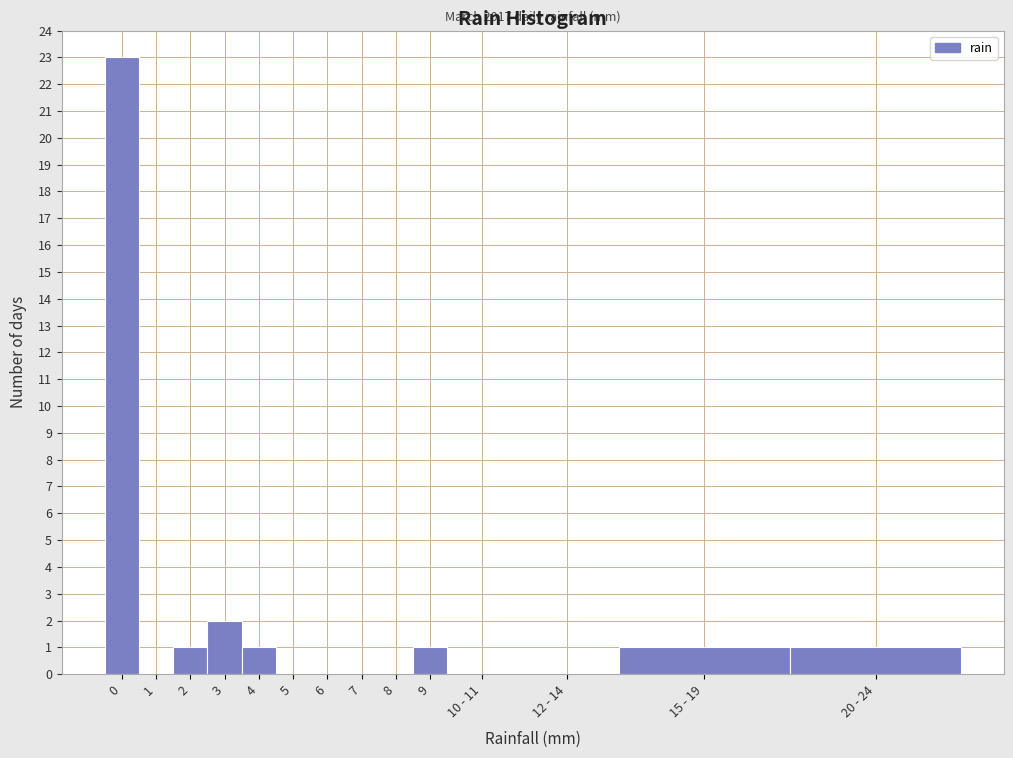

Reading left to right, list all the values displayed in this chart.

0=23	1=0	2=1	3=2	4=1	5=0	6=0	7=0	8=0	9=1	10 - 11=0	12 - 14=0	15 - 19=1	20 - 24=1